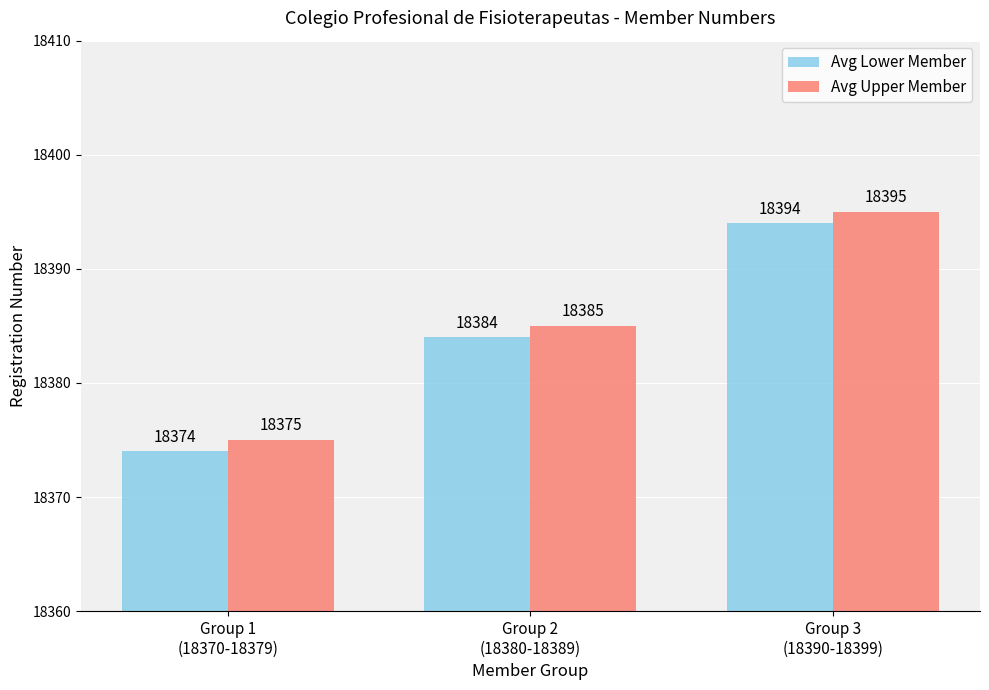

Count the Avg Lower Member values in the range 18374 to 18394.

3